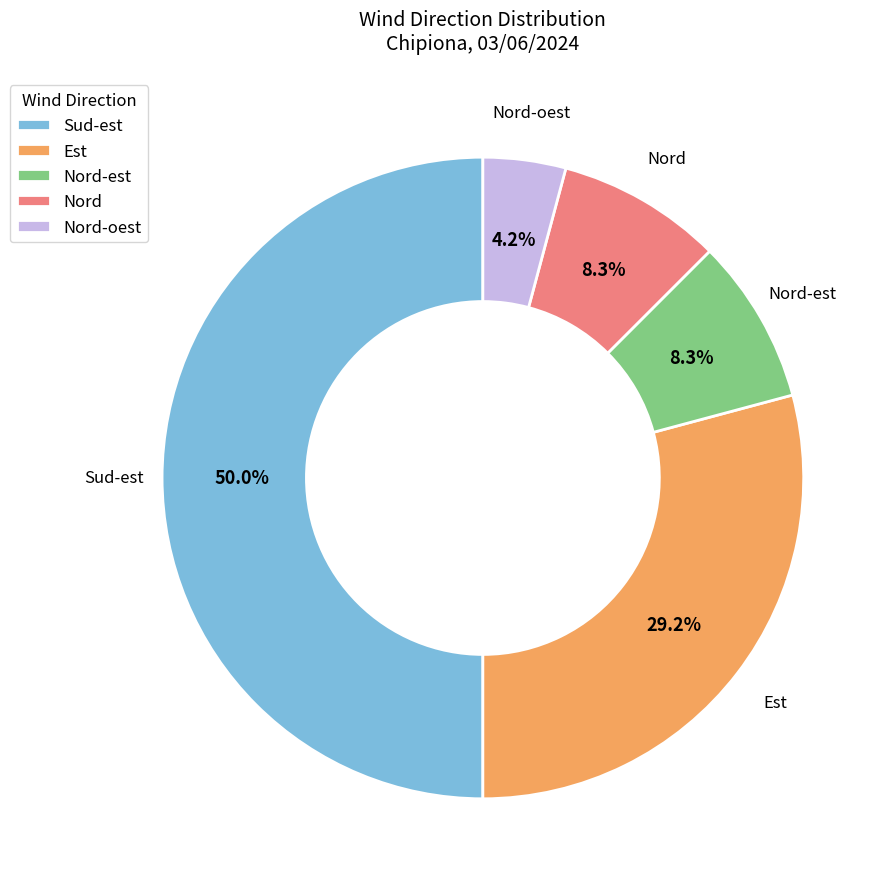

To the nearest percent, what is the average slice percentage?

20%